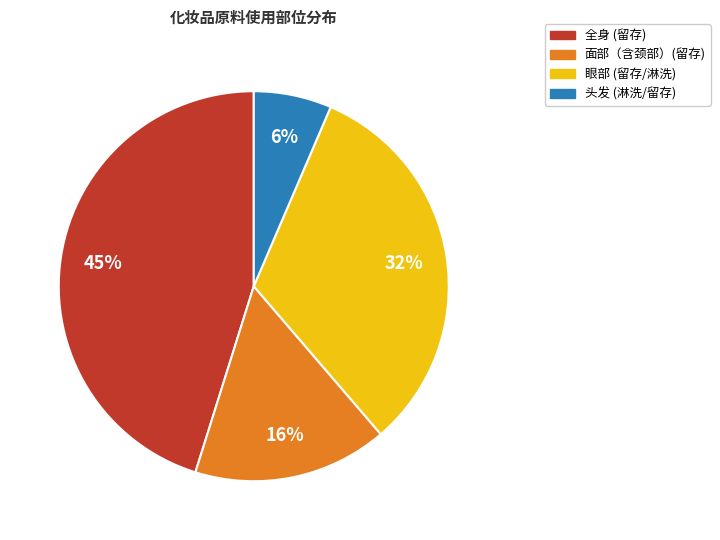

Count the number of slices in the pie.

4